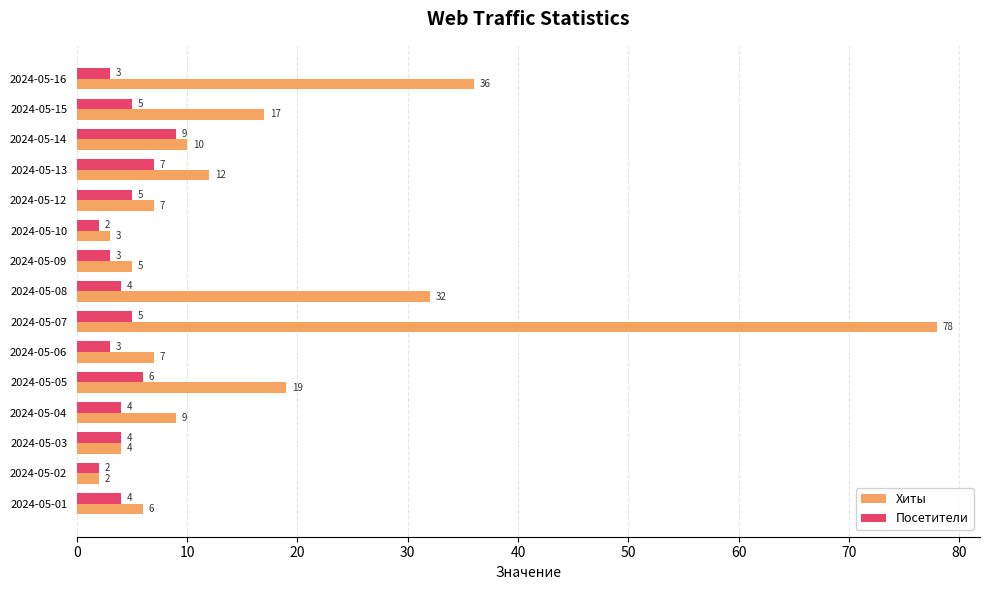

What is the highest value of the Хиты series?

78